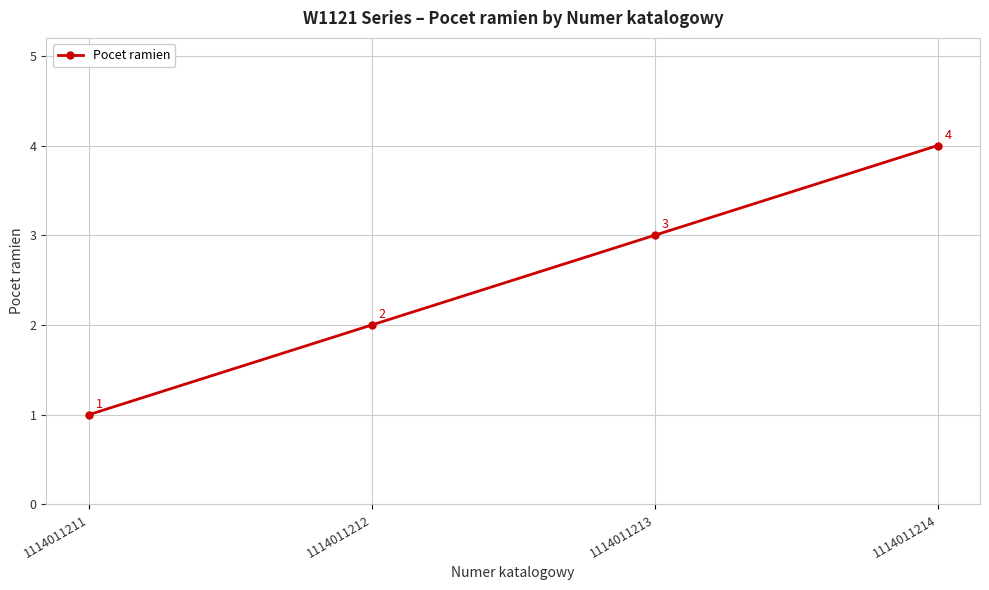

How many values are between 2 and 4?

3